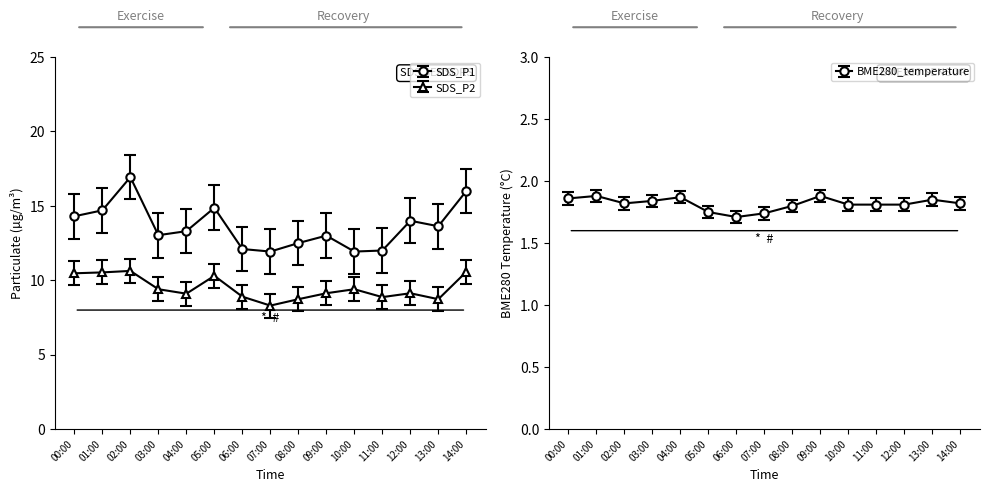

At how many categories does at least one series exceed 10?

15